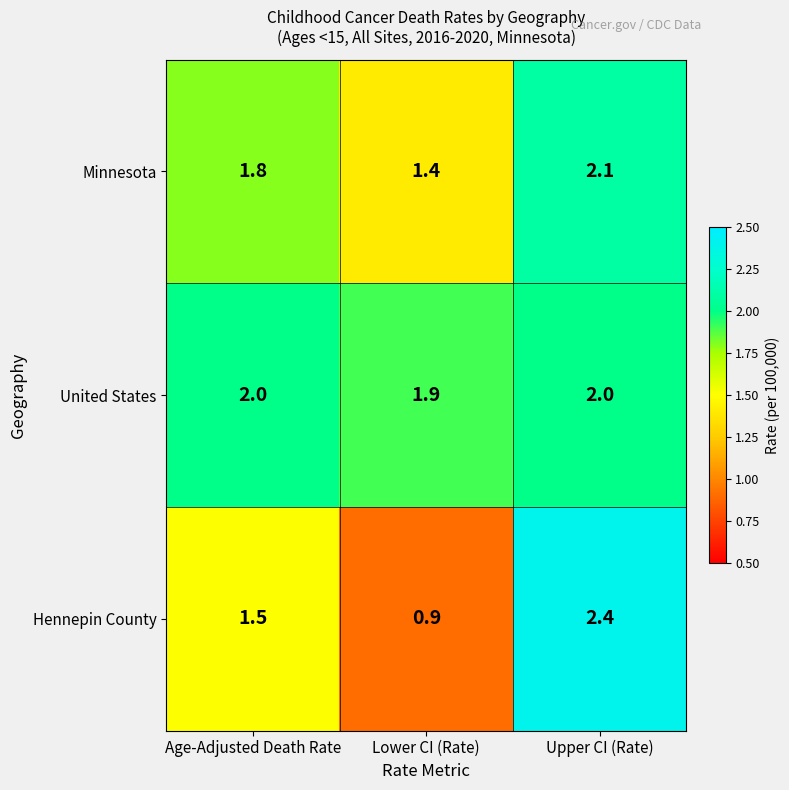

Where is United States nearest to the value 1?

Lower CI (Rate)